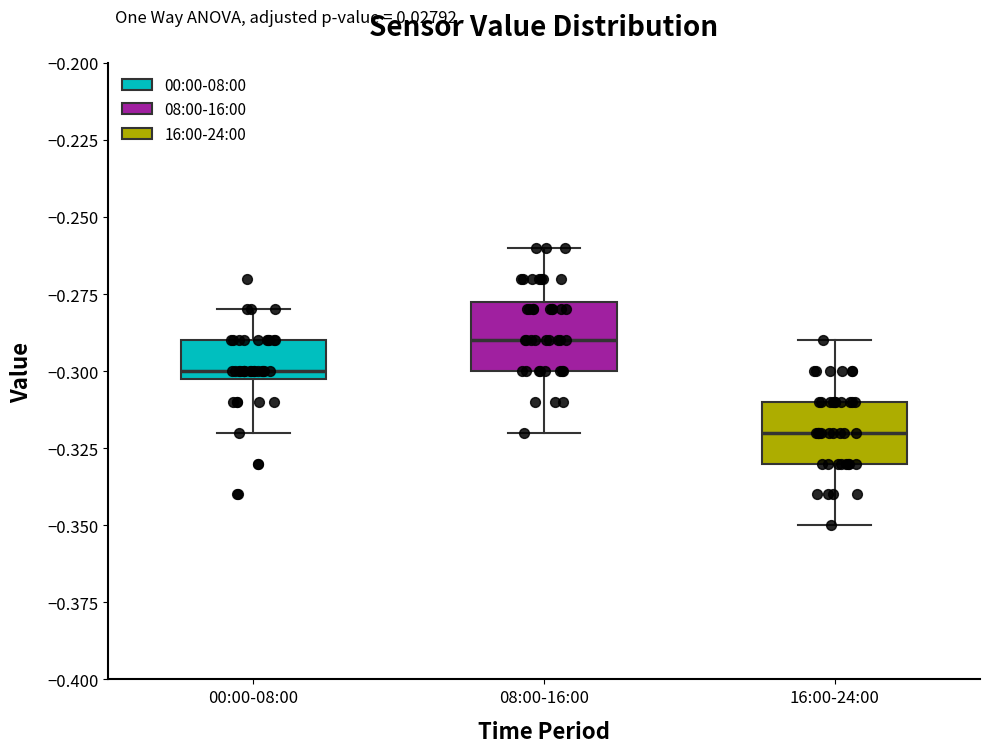

Where is the lower edge of the box for 00:00-08:00 on the y-axis? The values are not printed on the chart, so give them approximately, as read against the axis.

-0.300